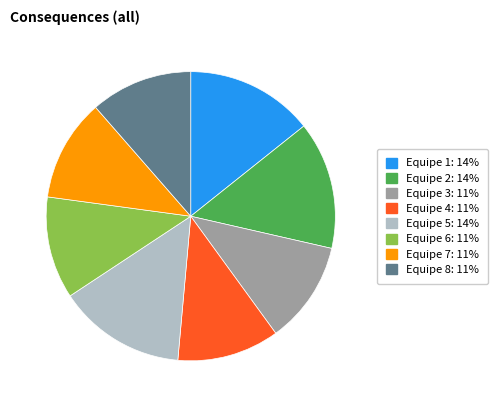

Does Equipe 2 represent more than half of the total?

No